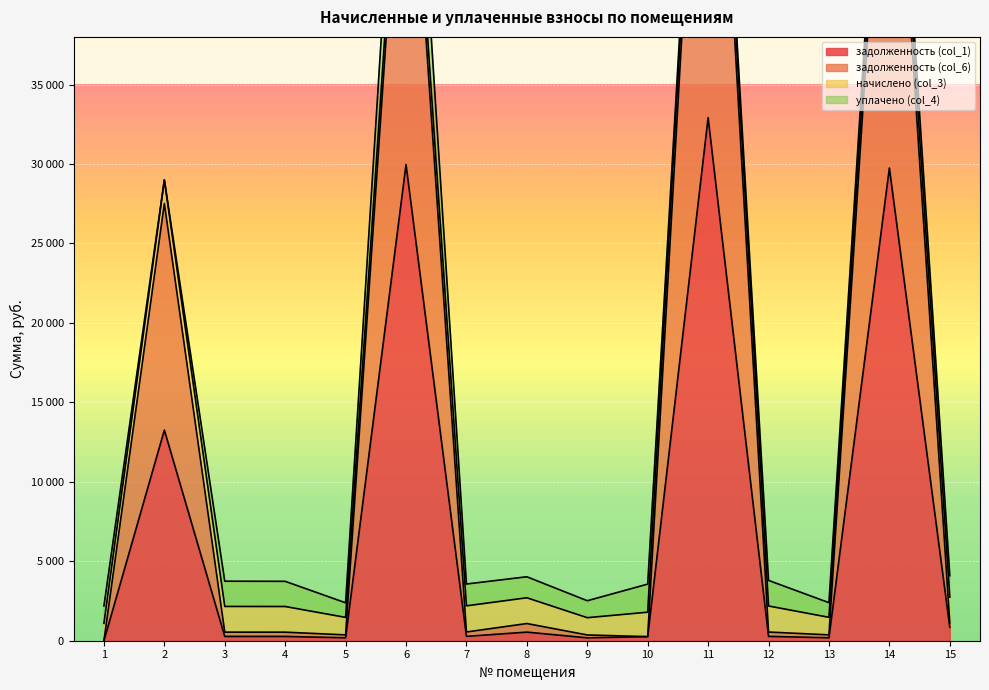

Read the задолженность (col_6) value at 4.

538.2